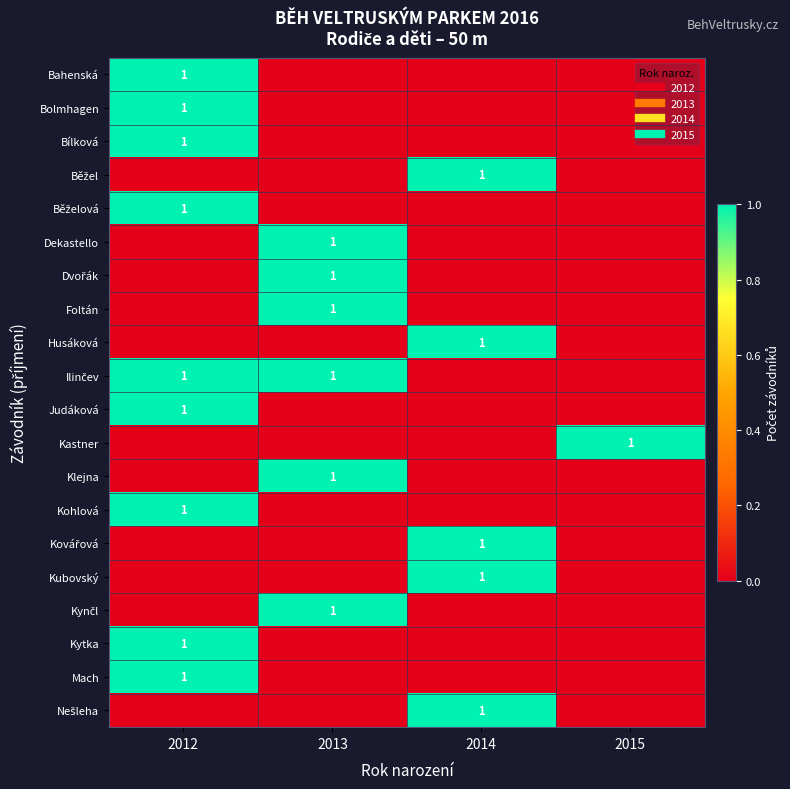

What value does the Kynčl series have at 2013?

1